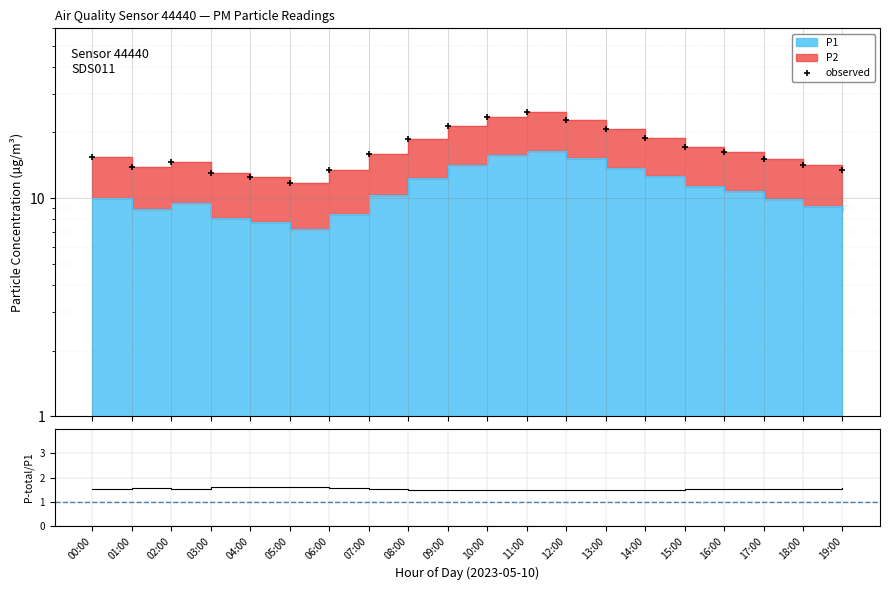

At how many categories does at least one series exceed 7?

20